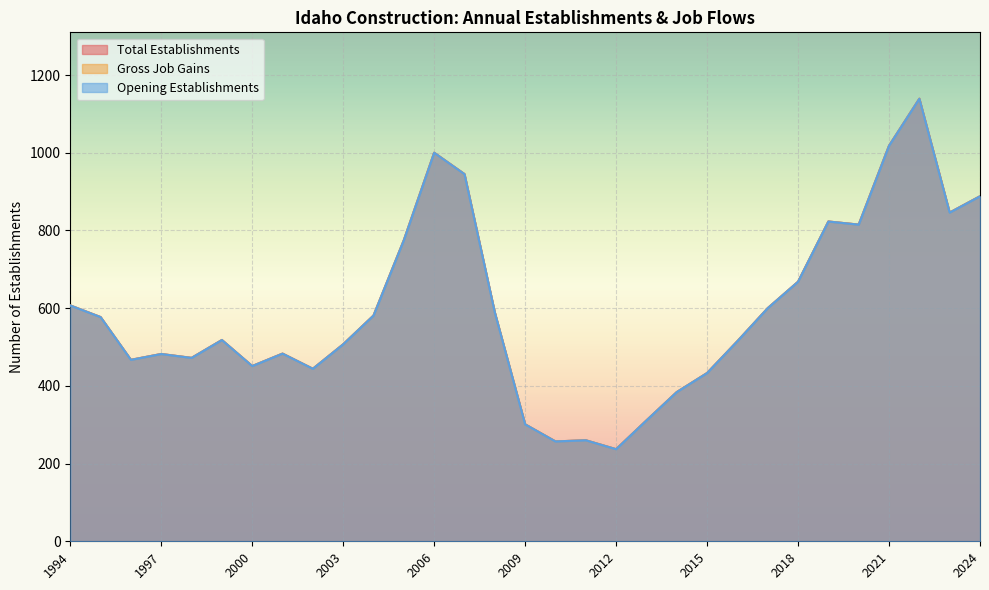

At which label is Total Establishments closest to 688?

2018